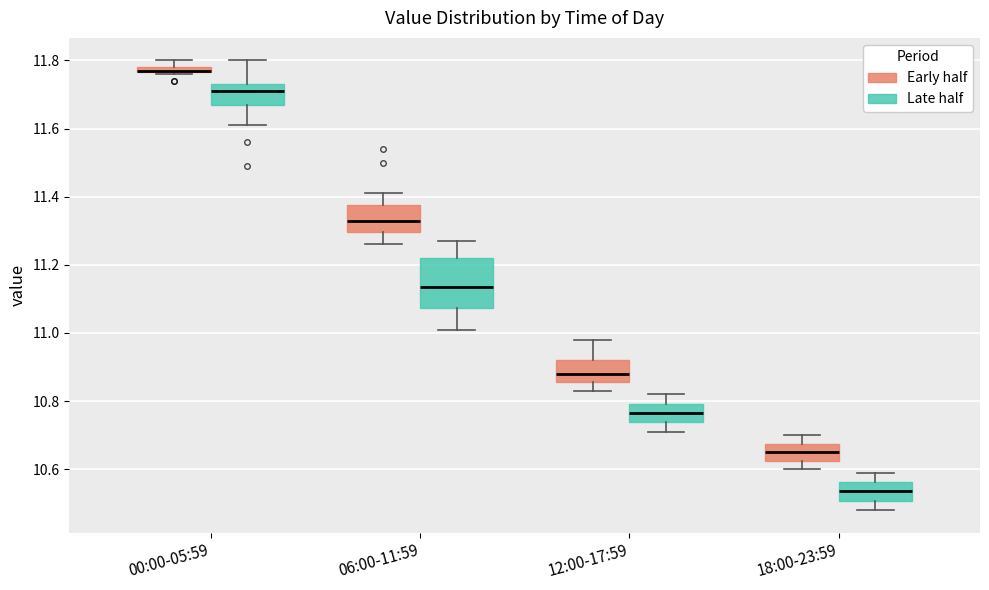

Where is the lower edge of the box for 18:00-23:59 (Early half) on the y-axis? The values are not printed on the chart, so give them approximately, as read against the axis.

10.62